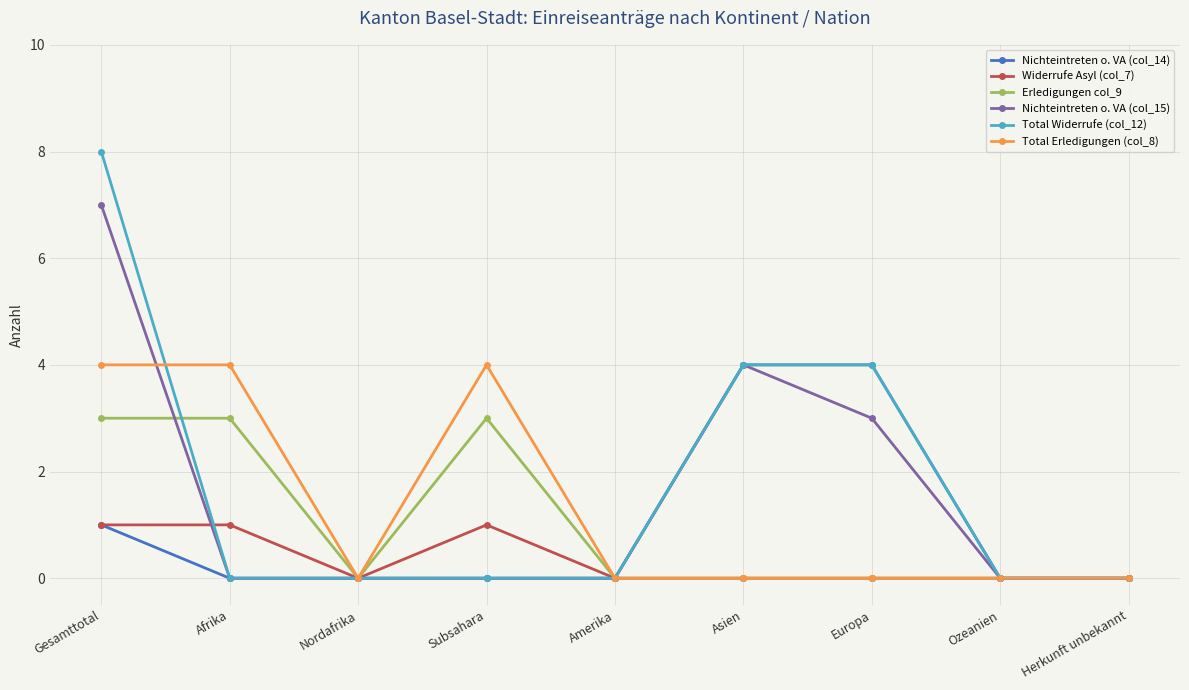

At how many categories does at least one series exceed 2?

5